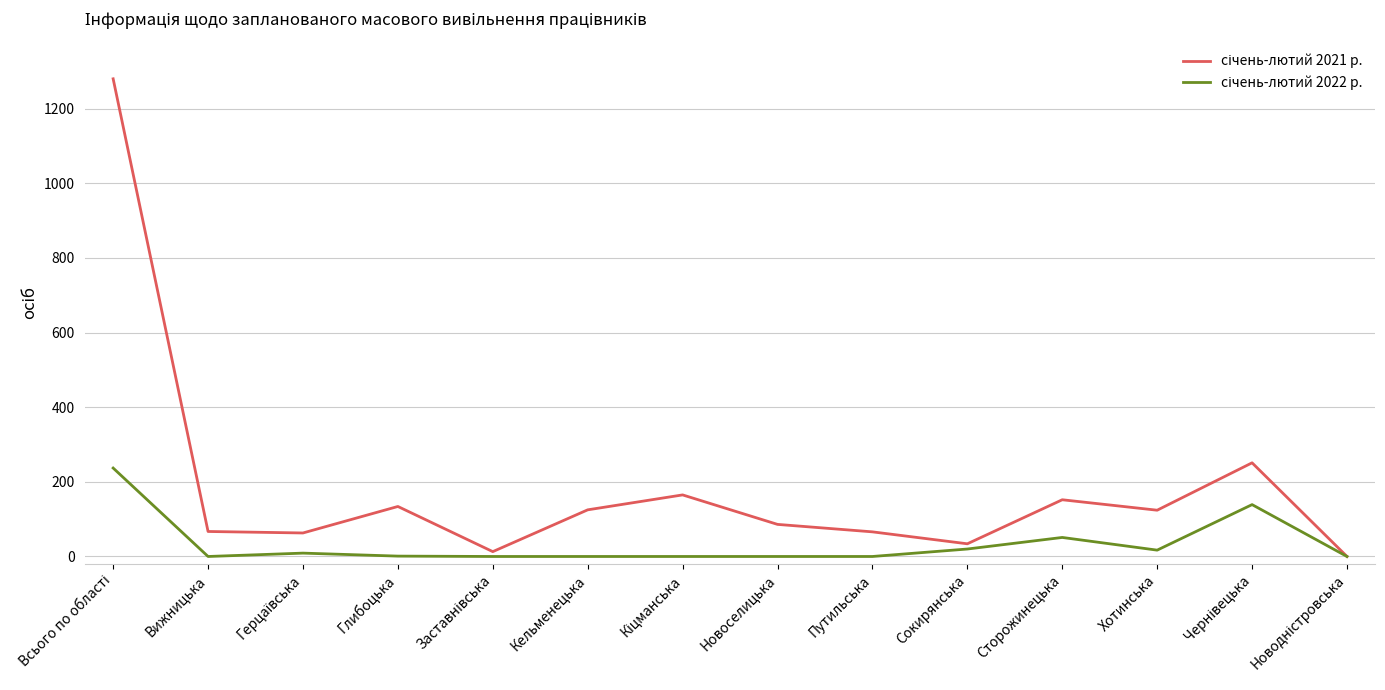

What is the total value across all series at Вижницька?

67